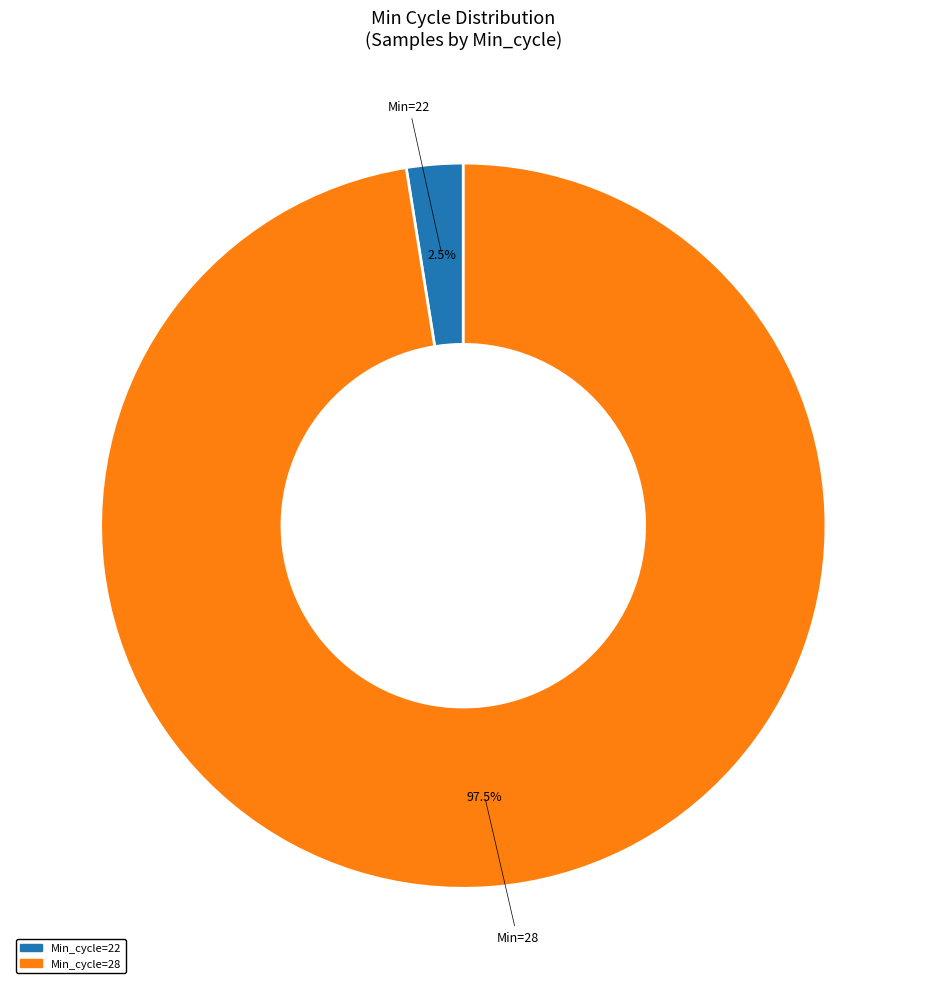

Does any single category account for the majority?

Yes